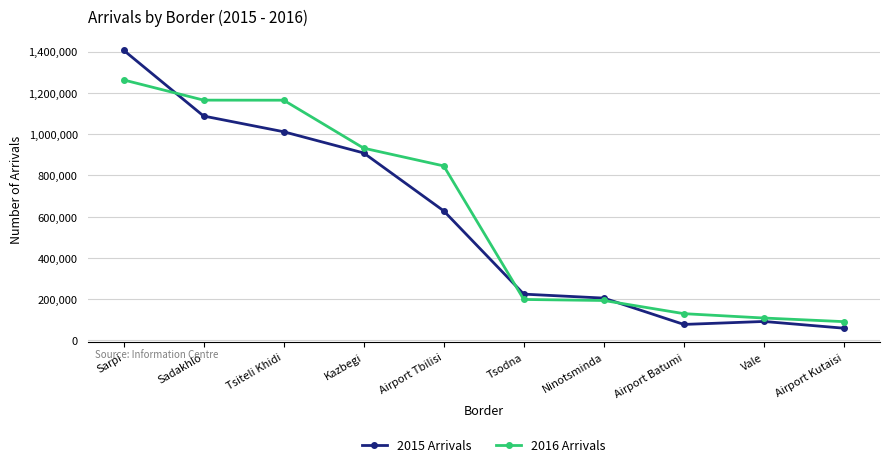

What is the label of the 5th point from the right?

Tsodna